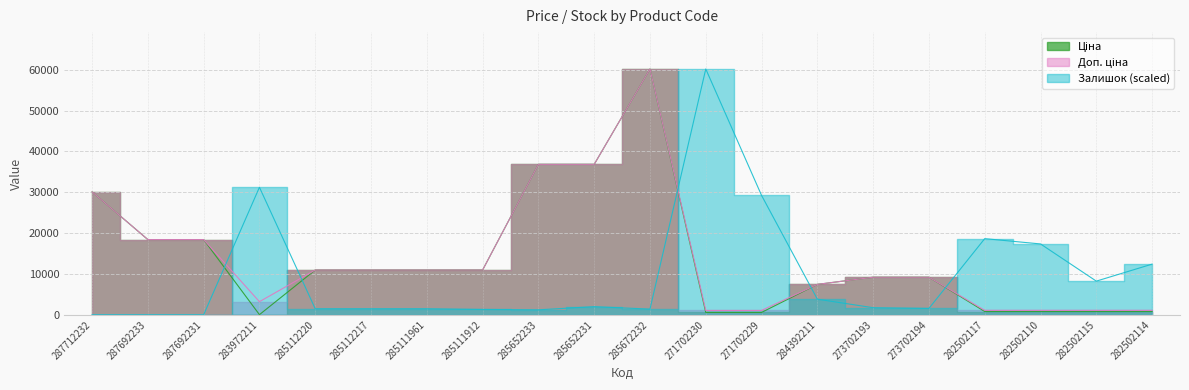

What is the value of the Доп. ціна point at the 14th from the left?

7444.6